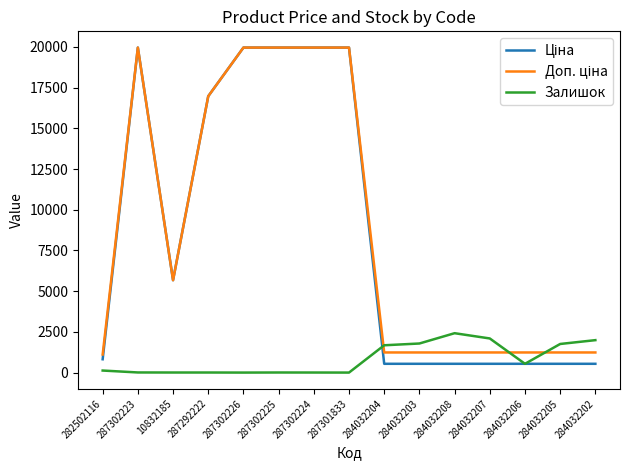

What is the maximum value shown in the chart?

19964.2